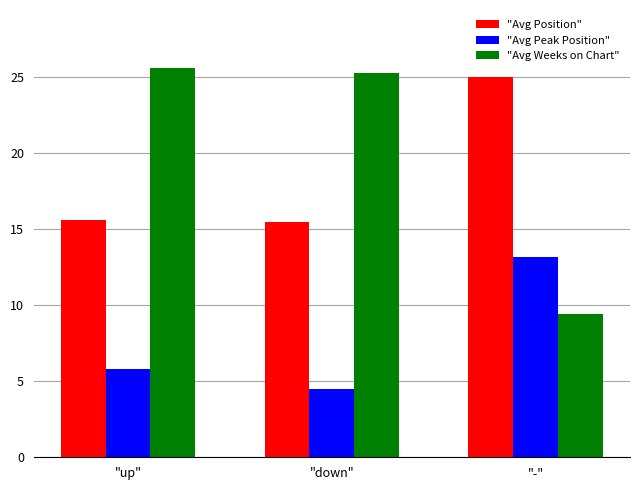

What is the highest value of the "Avg Weeks on Chart" series?

25.6